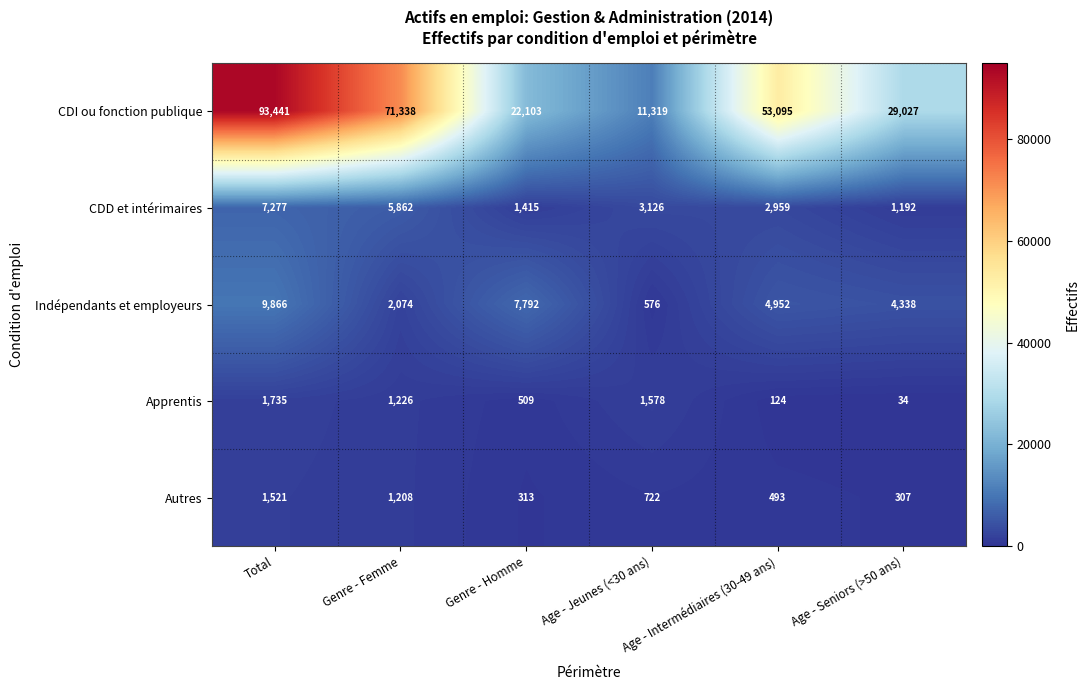

What is the sum of all Indépendants et employeurs values?

29598